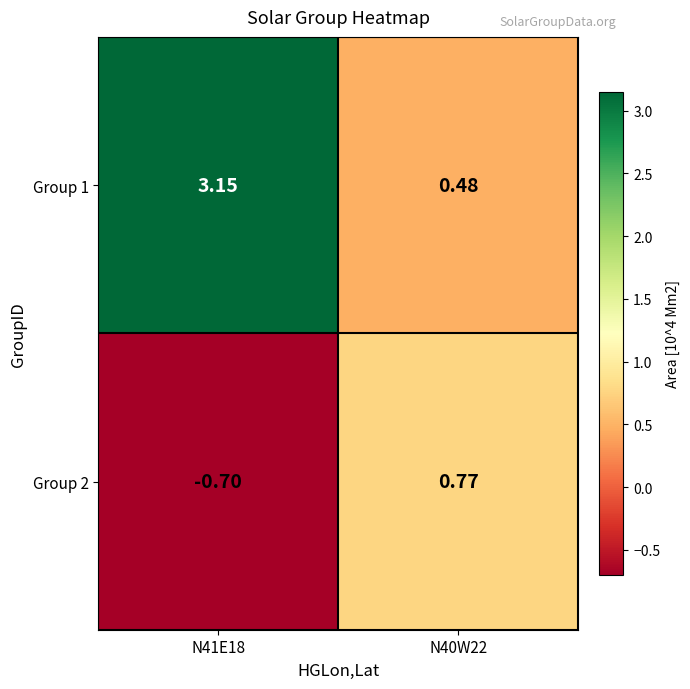

Count the number of data series in this chart.

2